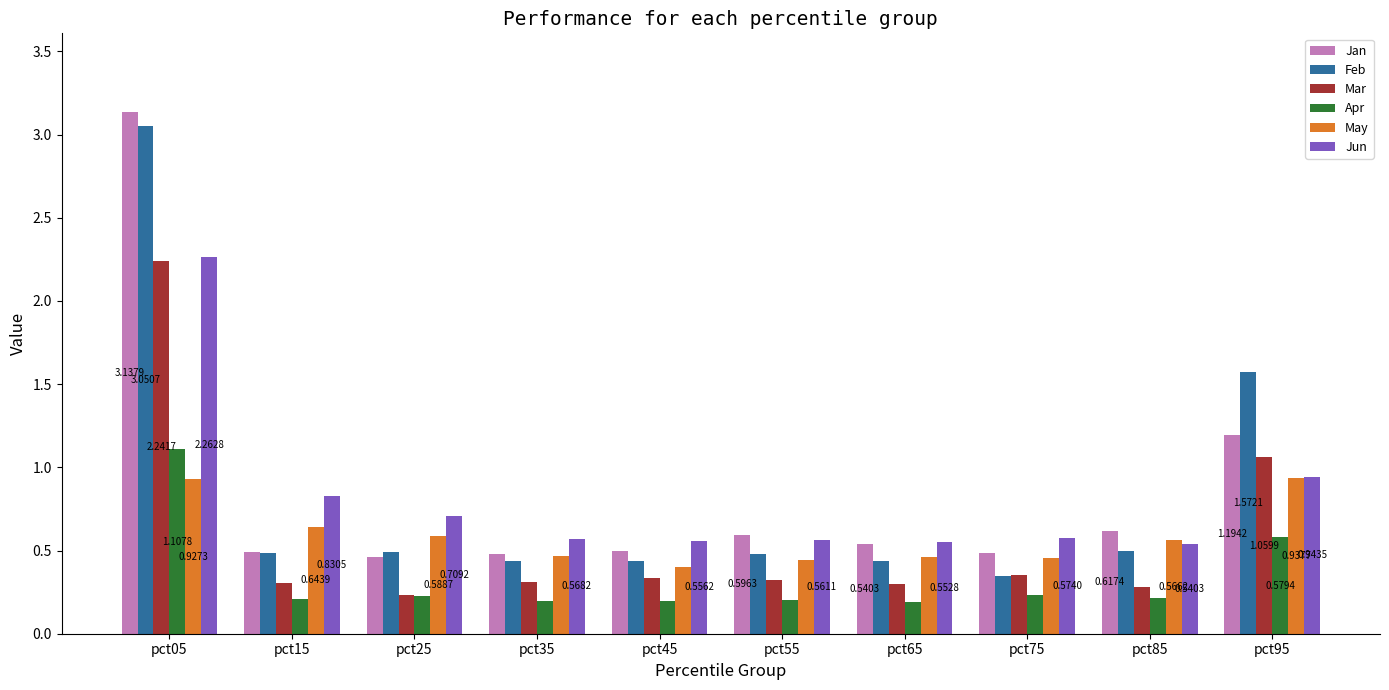

Which series changed the most between pct05 and pct75?

Feb